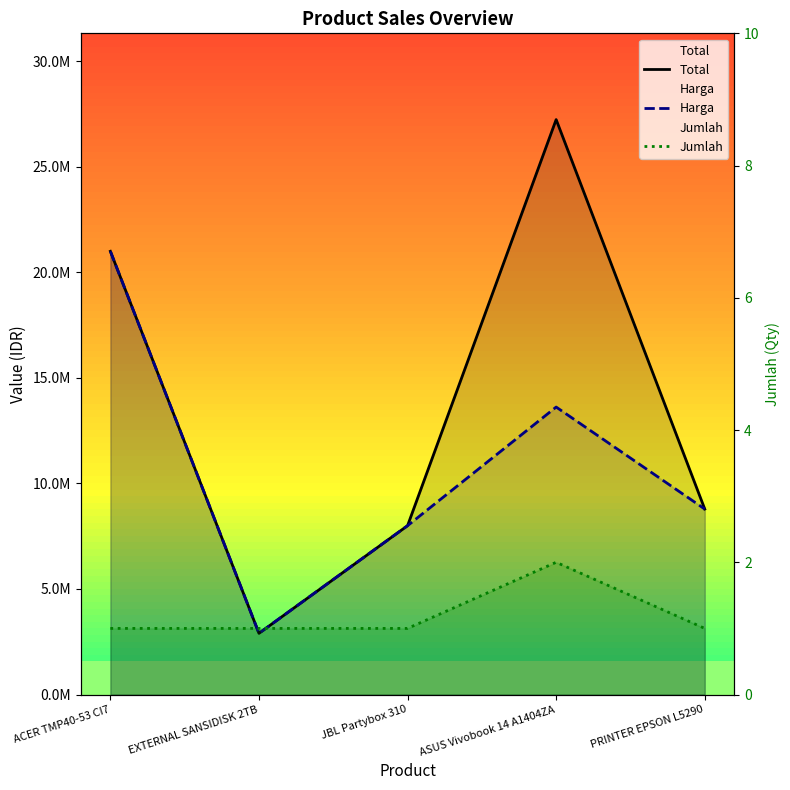

List the labels in order of Harga value, smallest first.

EXTERNAL SANSIDISK 2TB, JBL Partybox 310, PRINTER EPSON L5290, ASUS Vivobook 14 A1404ZA, ACER TMP40-53 CI7